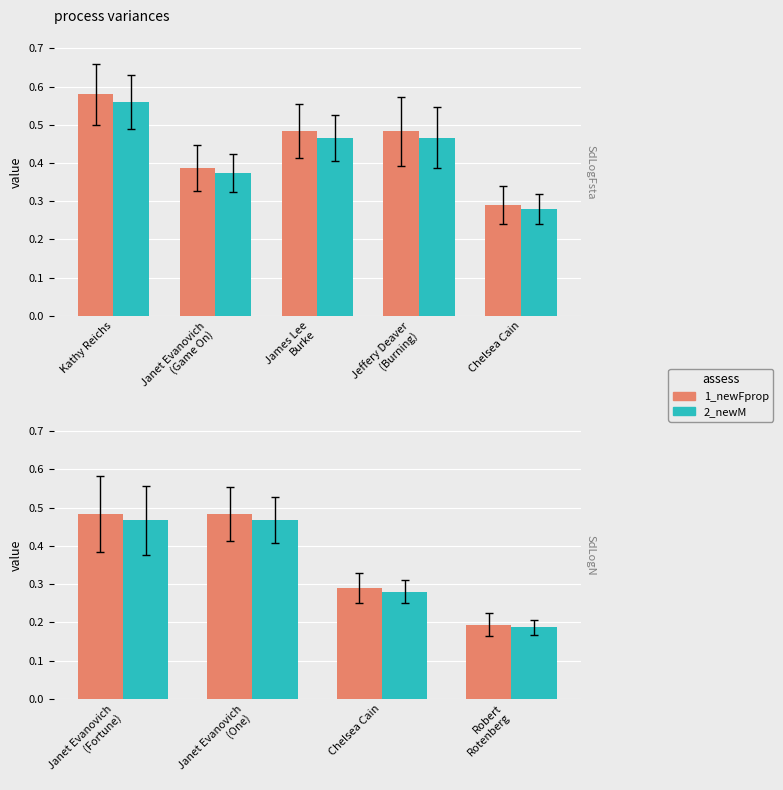

How many distinct data groups are displayed?

2